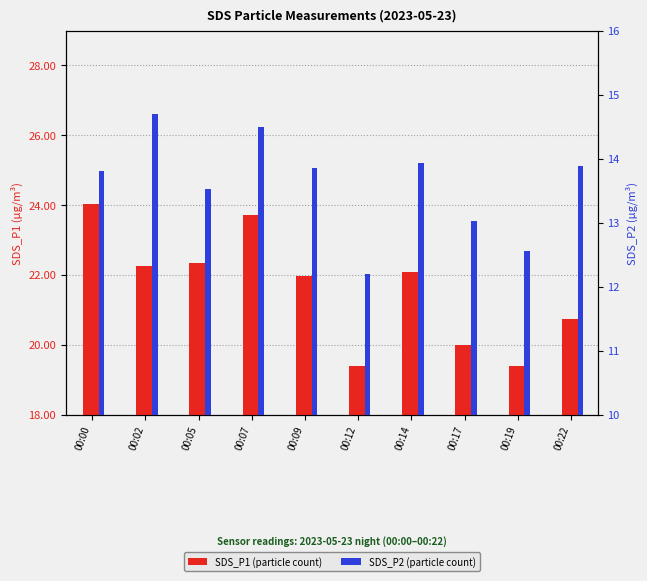

Rank the categories by SDS_P1 value from highest to lowest.

00:00, 00:07, 00:05, 00:02, 00:14, 00:09, 00:22, 00:17, 00:19, 00:12